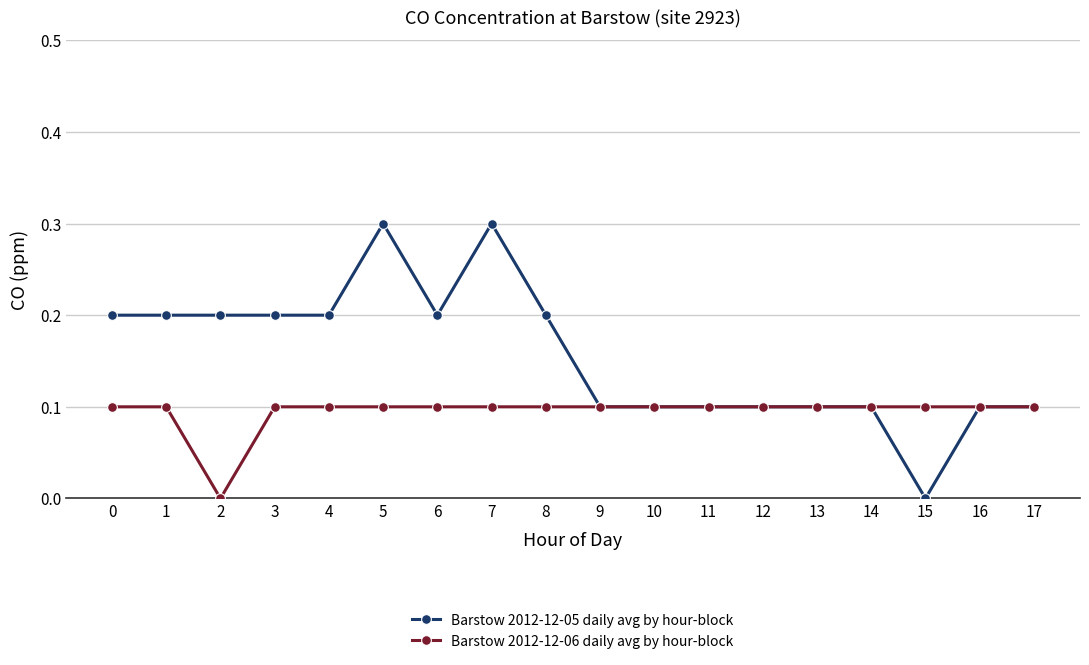

Where is Barstow 2012-12-06 daily avg by hour-block nearest to the value 0?

2